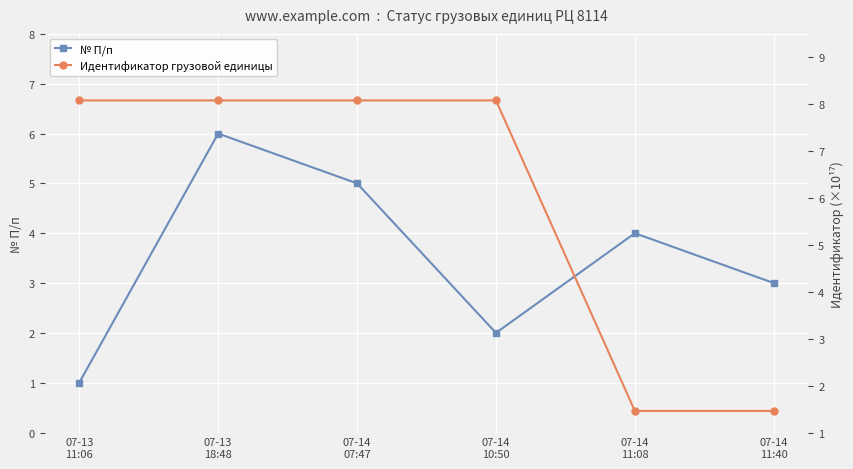

Reading left to right, what are all the values shown in this chart?

№ П/п: 07-13
11:06=1.0	07-13
18:48=6.0	07-14
07:47=5.0	07-14
10:50=2.0	07-14
11:08=4.0	07-14
11:40=3.0
Идентификатор грузовой единицы: 07-13
11:06=8.1	07-13
18:48=8.1	07-14
07:47=8.1	07-14
10:50=8.1	07-14
11:08=1.5	07-14
11:40=1.5